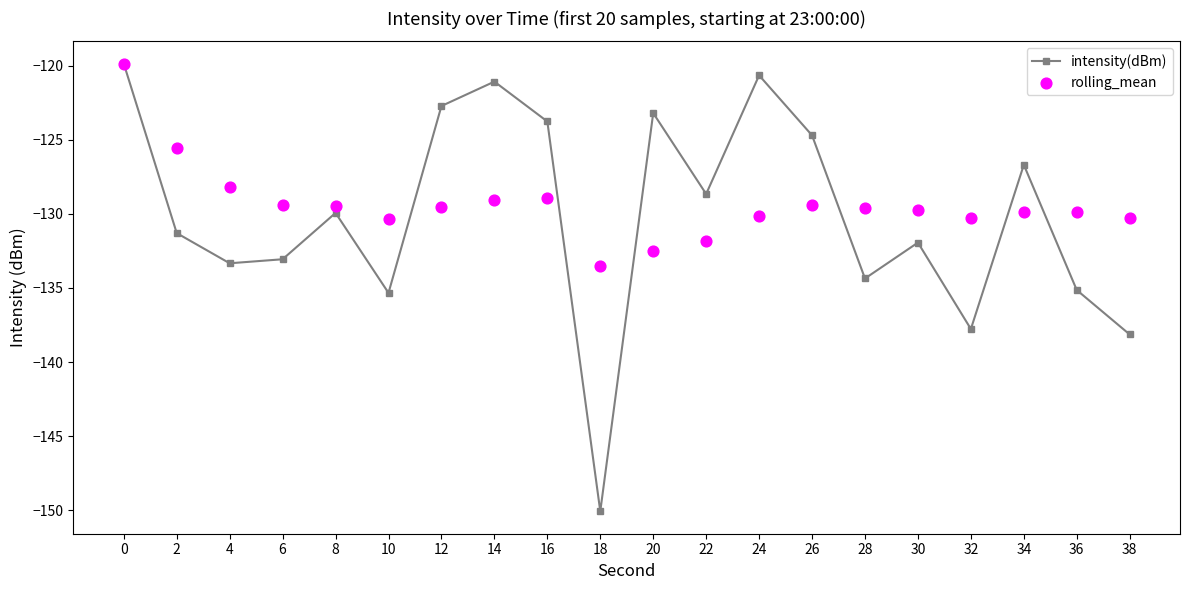

What is the total value across all series at 6?

-262.5